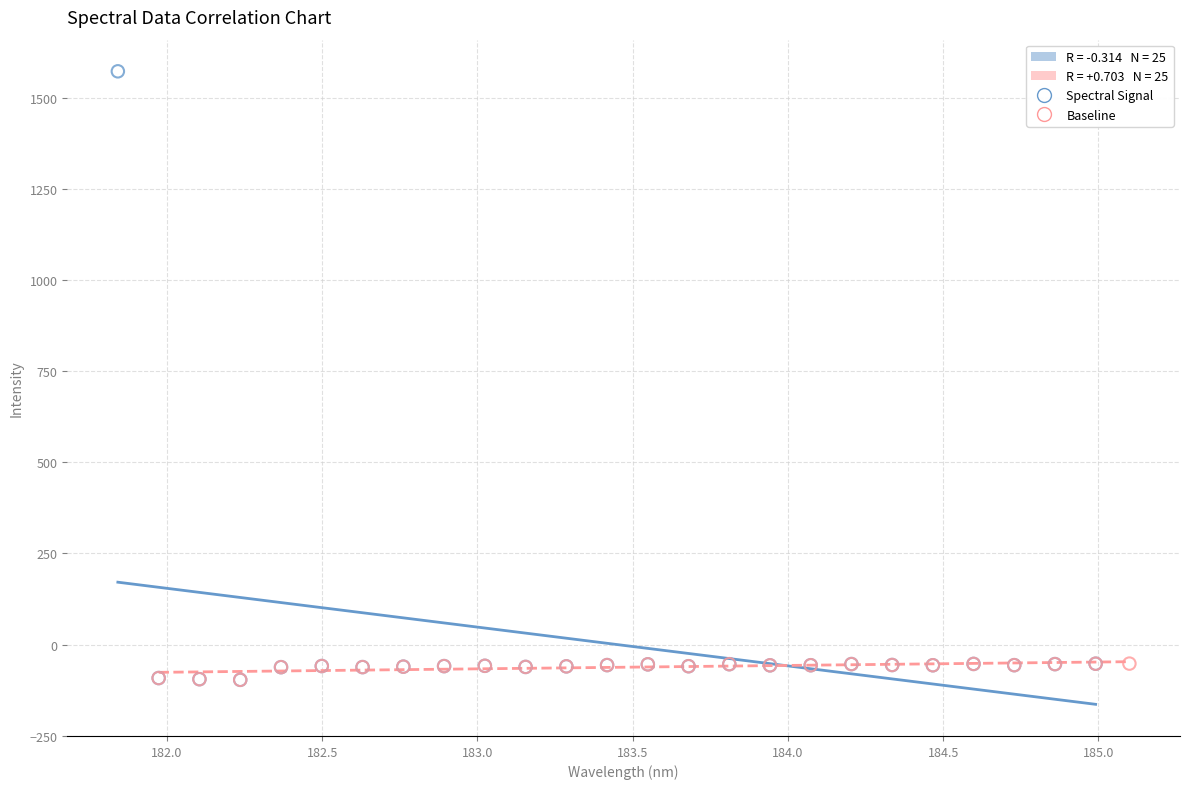

Which series has the largest Y range (max minus min)?

Spectral Signal